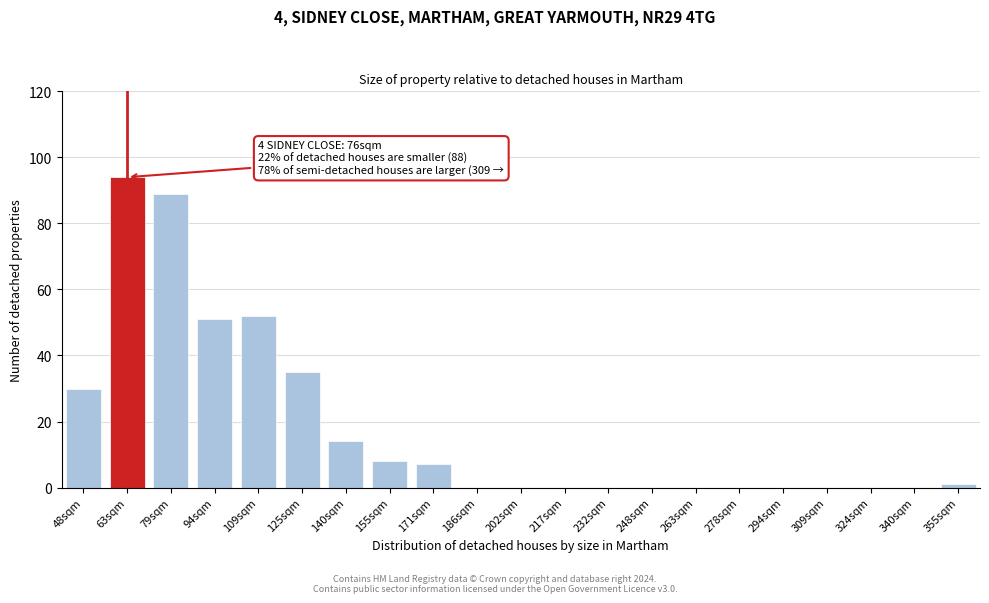

Reading right to left, transcribe all the data shown in this chart.

355sqm=1	340sqm=0	324sqm=0	309sqm=0	294sqm=0	278sqm=0	263sqm=0	248sqm=0	232sqm=0	217sqm=0	202sqm=0	186sqm=0	171sqm=7	155sqm=8	140sqm=14	125sqm=35	109sqm=52	94sqm=51	79sqm=89	63sqm=94	48sqm=30